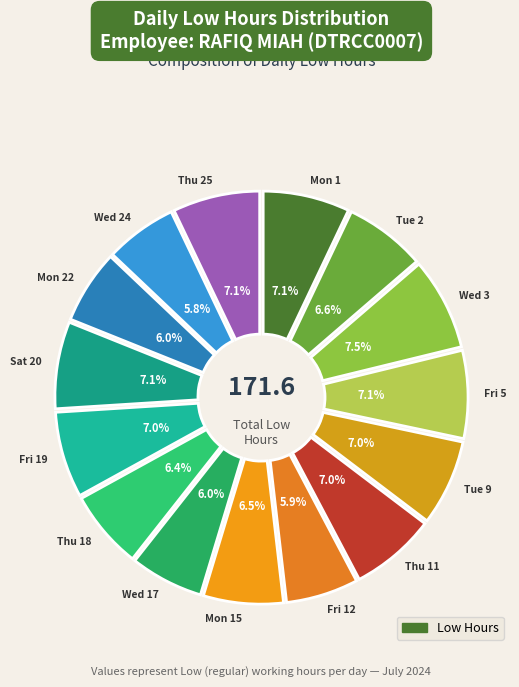

How many slices are in this pie chart?

15